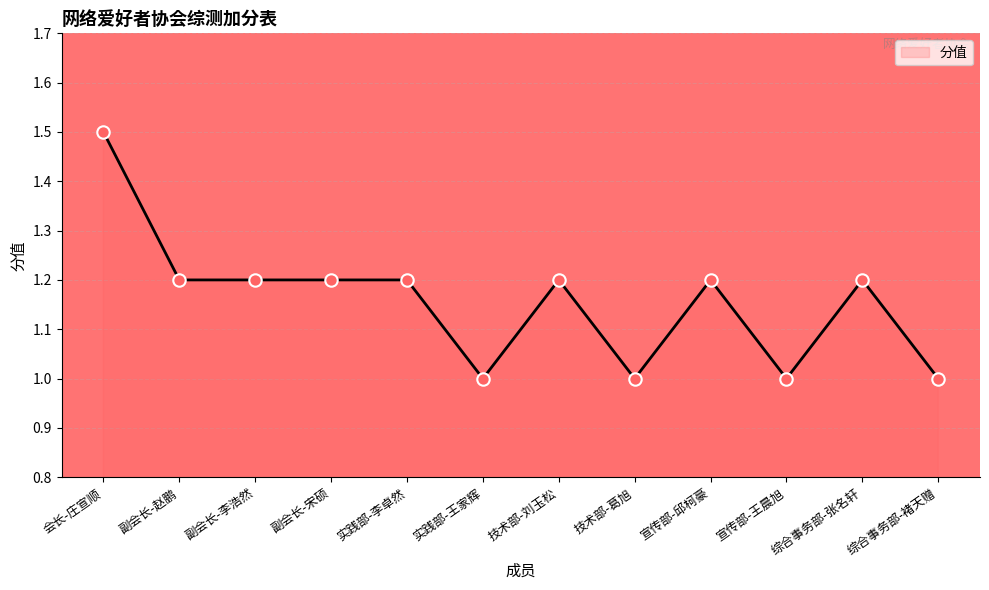

Approximately how many times larger is the value at 技术部-葛旭 compared to 宣传部-王晨旭?

1.0